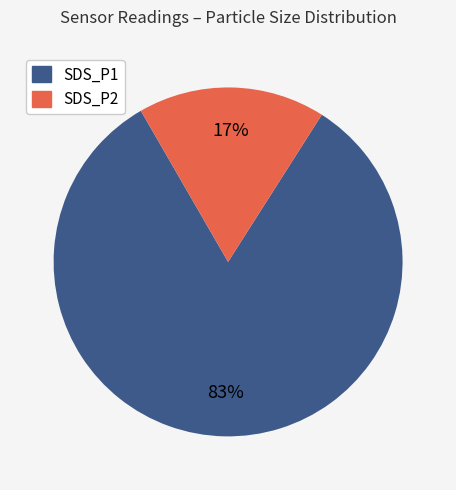

What percentage is the SDS_P2 slice, to the nearest percent?

17%